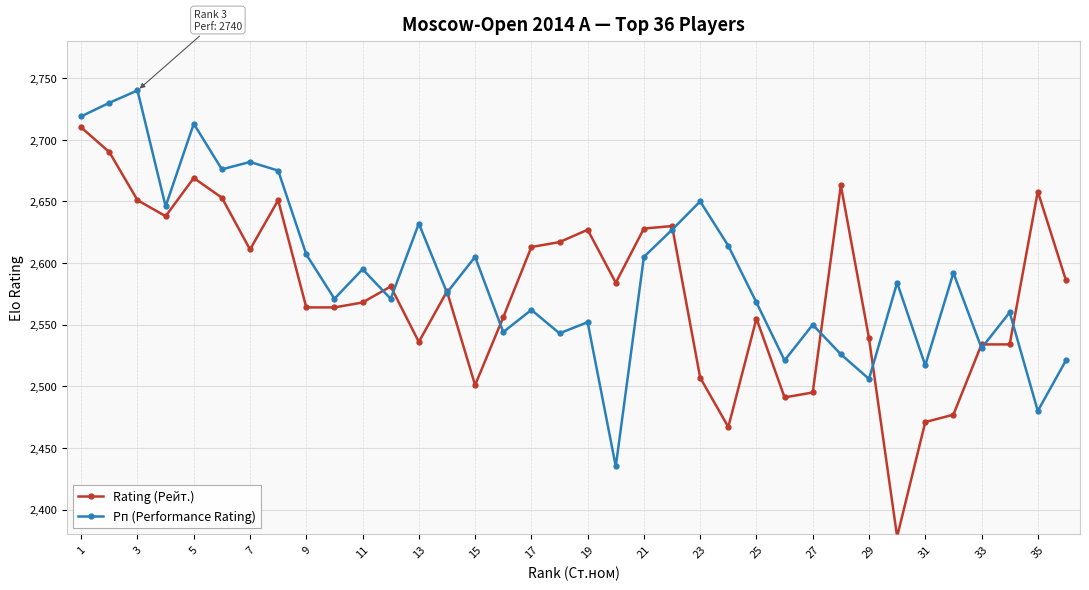

Rank the series by their maximum value, from lowest to highest.

Rating (Рейт.), Рп (Performance Rating)